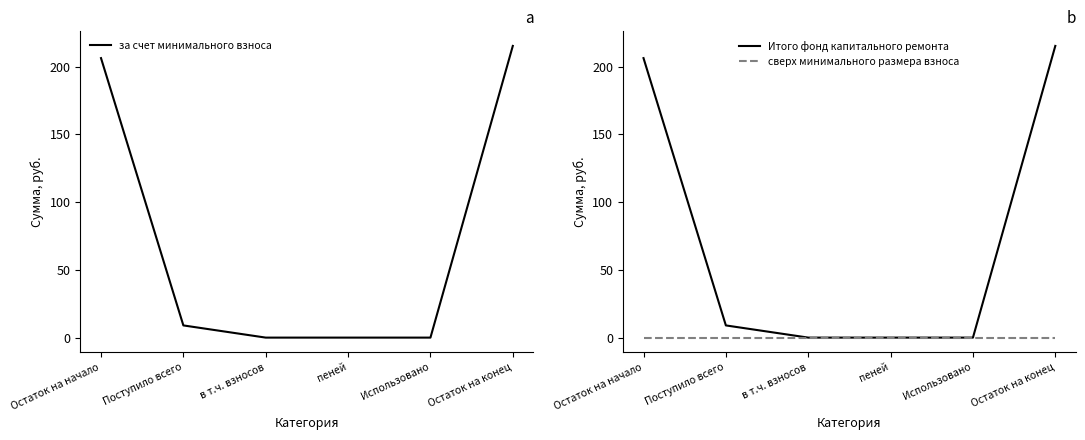

Is the value of сверх минимального размера взноса at Остаток на конец greater than the value of за счет минимального взноса at Использовано?

No